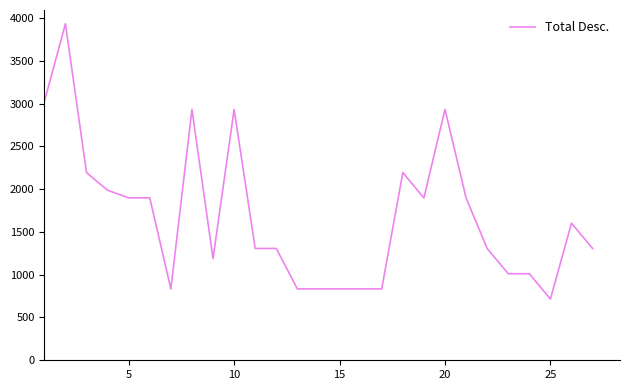

What is the difference between the maximum and minimum values?

3216.8